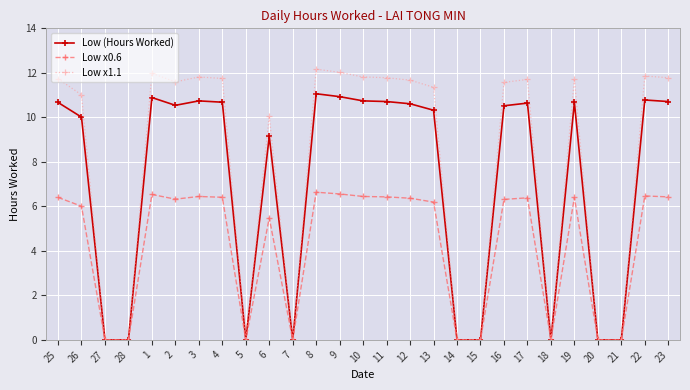

What position from the right is 14?

10